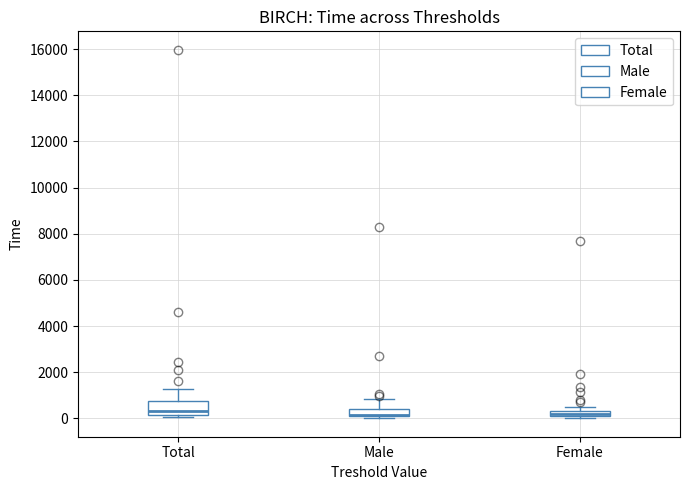

Which box is the tallest, from its lower edge to its upper edge?

Total